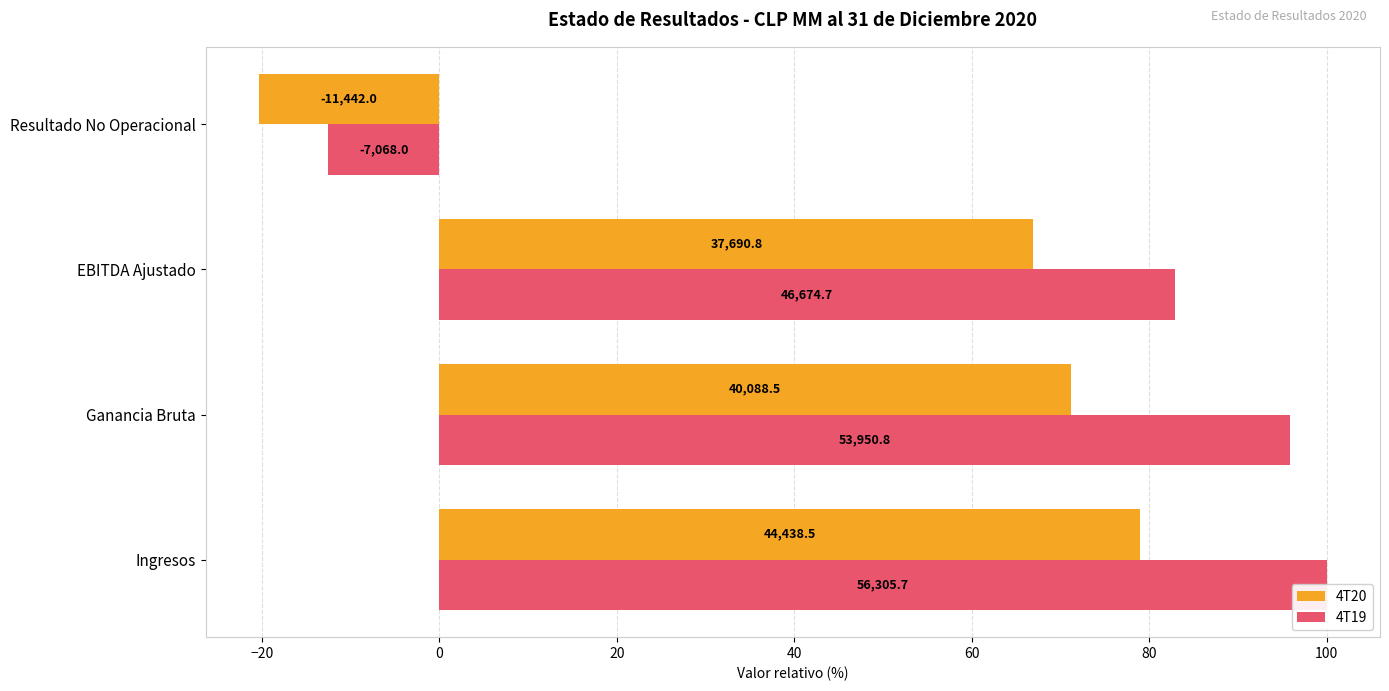

What is the highest value of the 4T20 series?

78.9